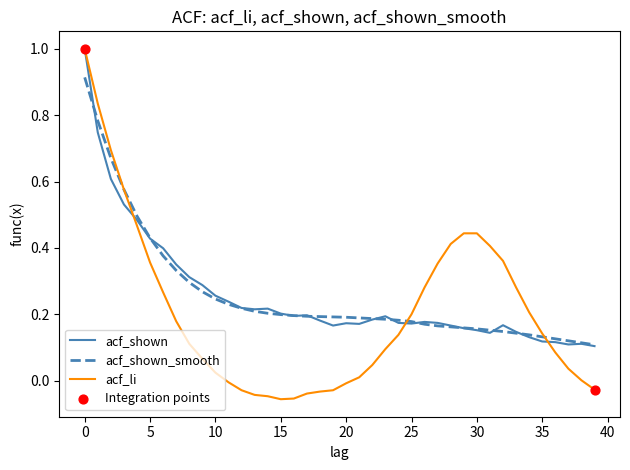

Which series has the largest range (max minus min)?

acf_li